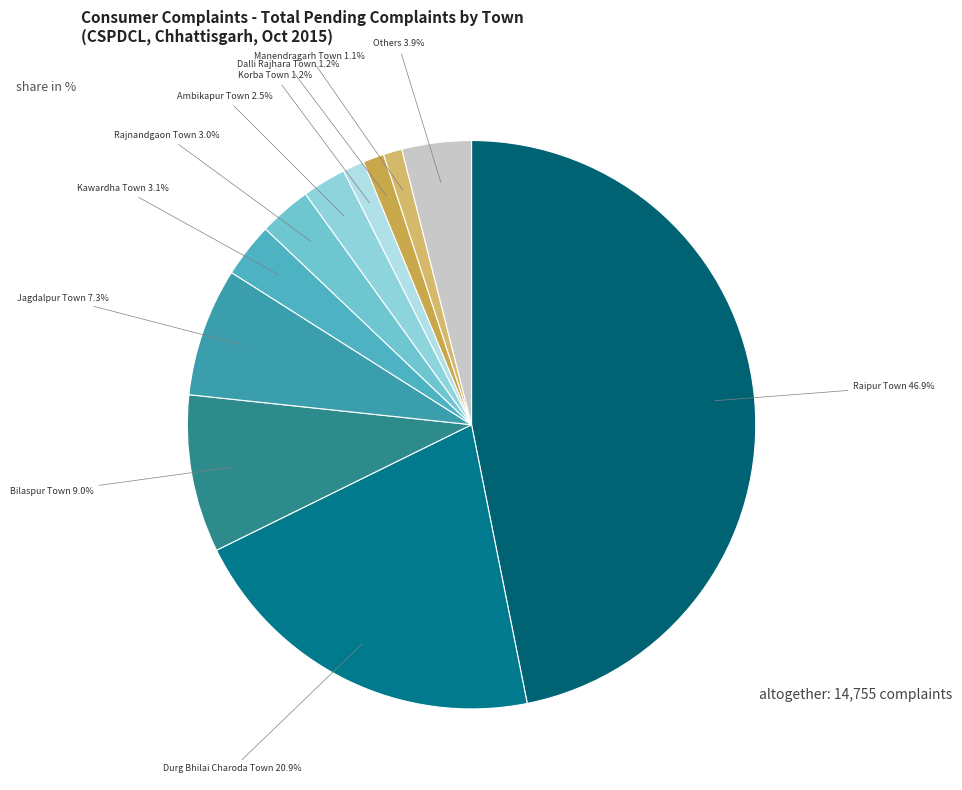

Which slice is the largest?

Raipur Town